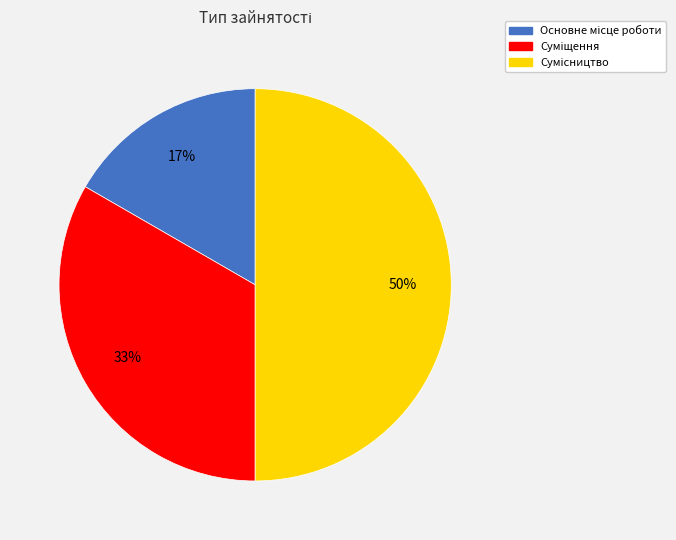

How many segments does this pie chart have?

3